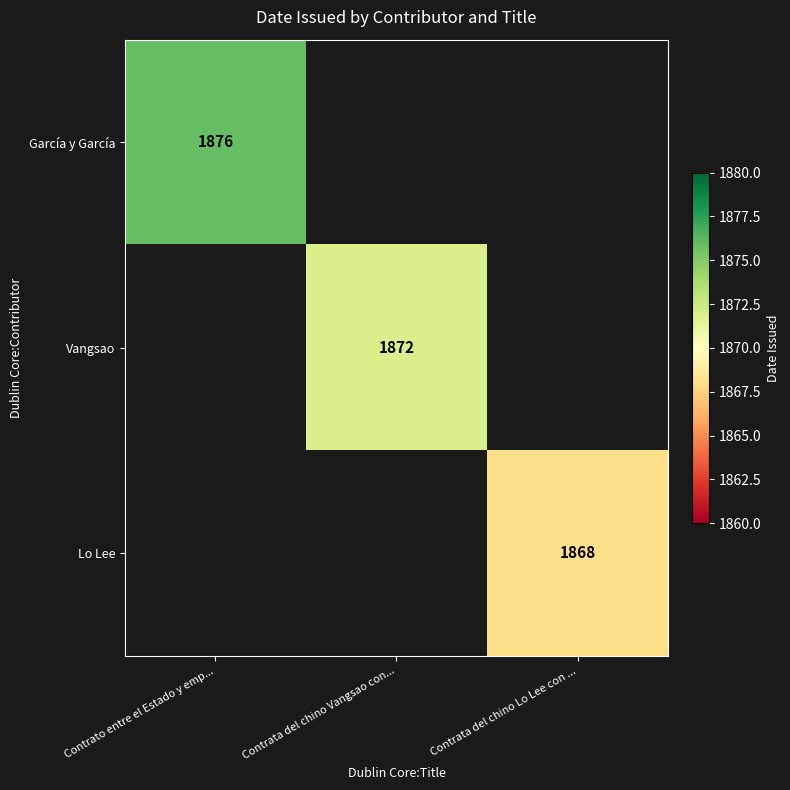

True or false: Lo Lee has a value of 802 at Contrata del chino Lo Lee con ....

False